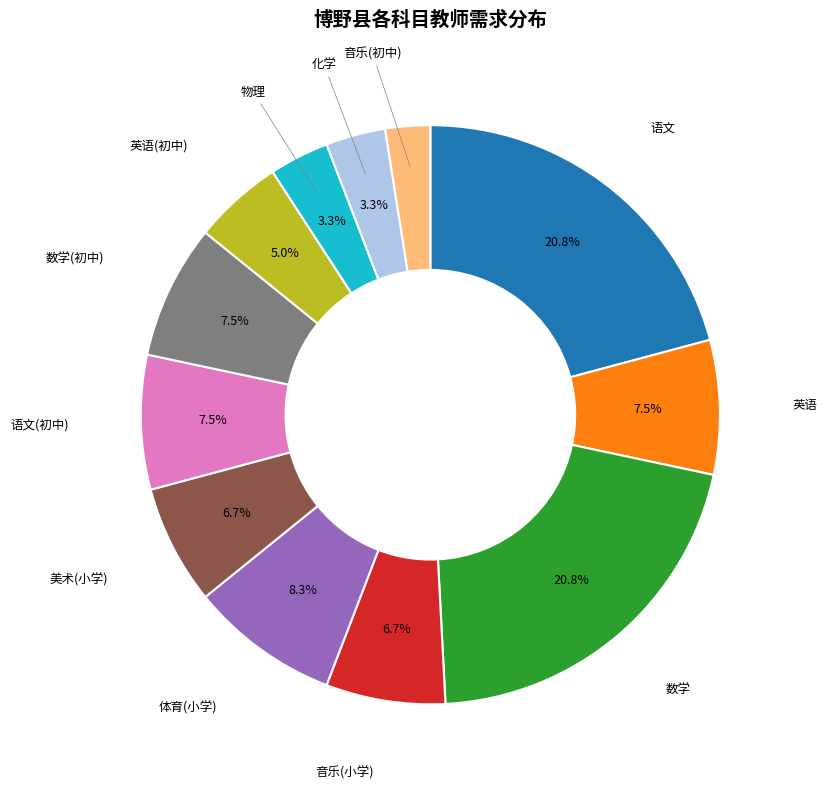

Does any single category account for the majority?

No